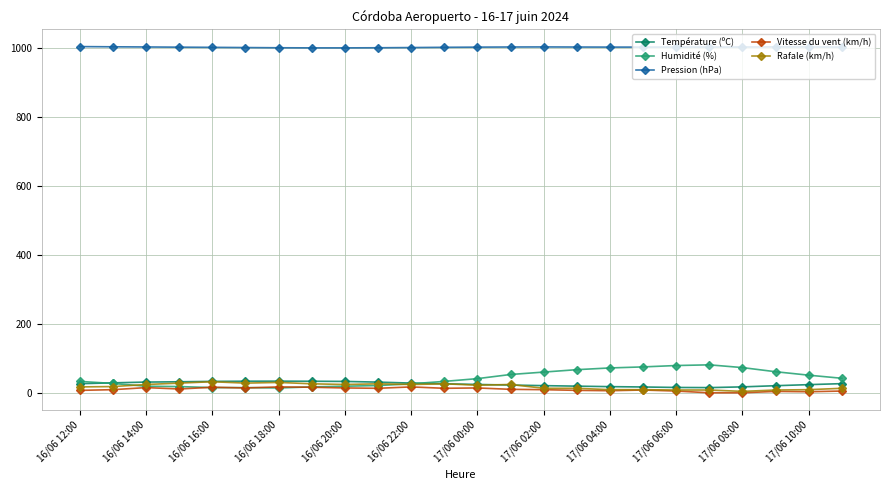

What is the value of the Température (ºC) point at the 11th from the left?

28.1